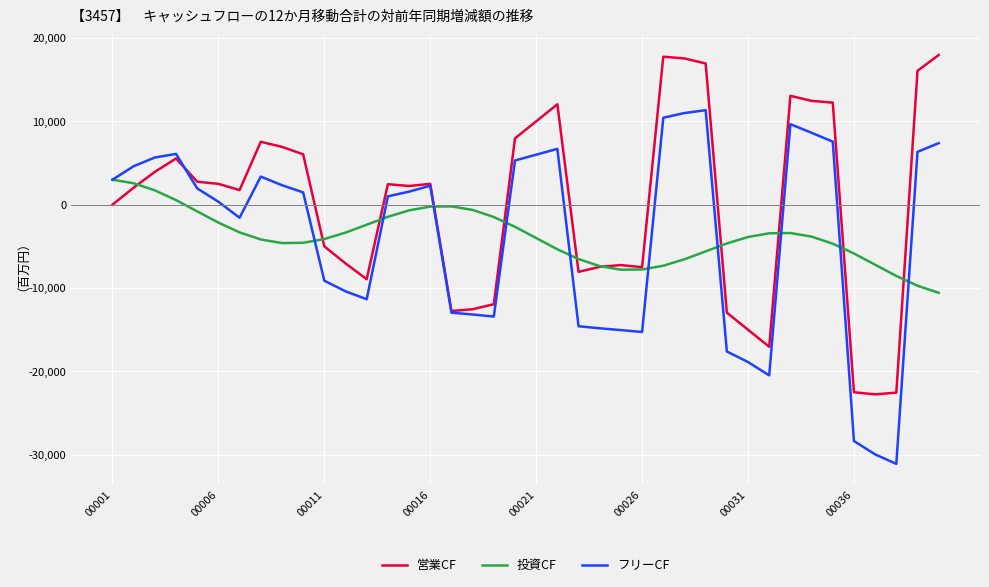

List the series in order of their peak value, lowest first.

投資CF, フリーCF, 営業CF